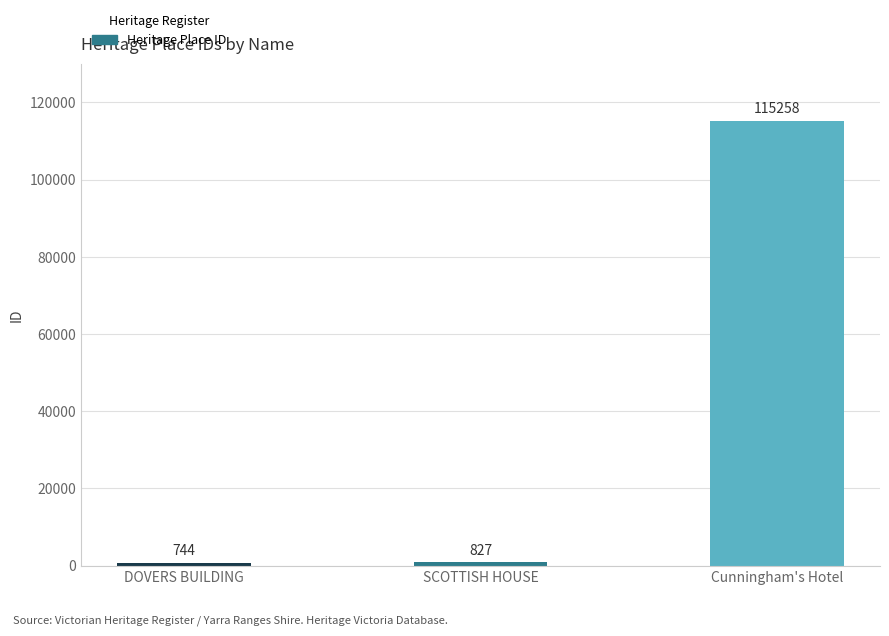

Reading left to right, transcribe all the data shown in this chart.

744	827	115258